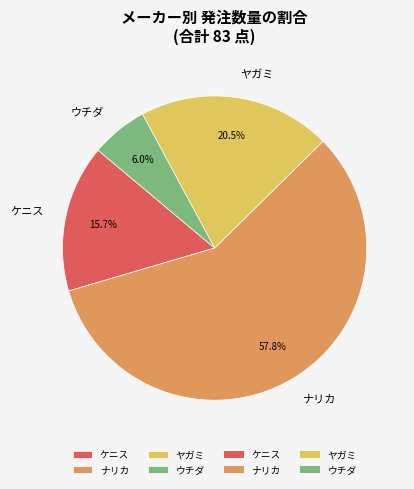

Is there a majority slice in this chart?

Yes